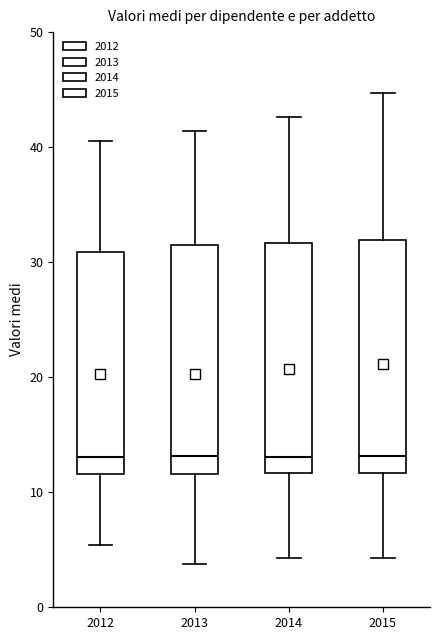

Where does the lower whisker of the box at x = 2012 end on the y-axis? The values are not printed on the chart, so give them approximately, as read against the axis.

5